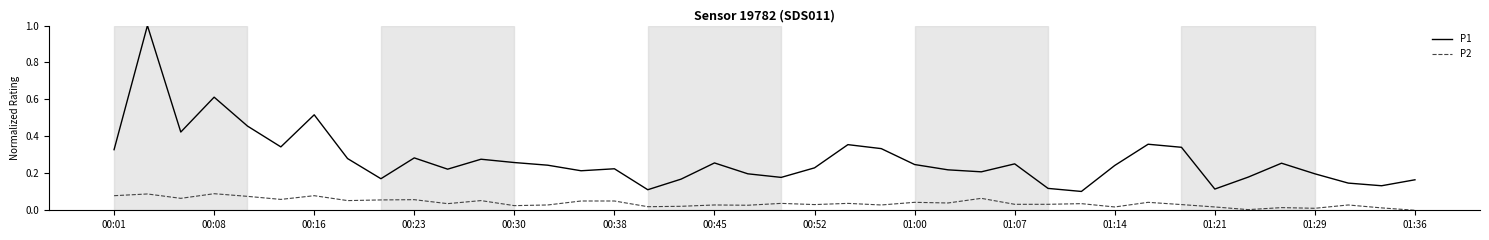

What is the maximum value shown in the chart?

1.0